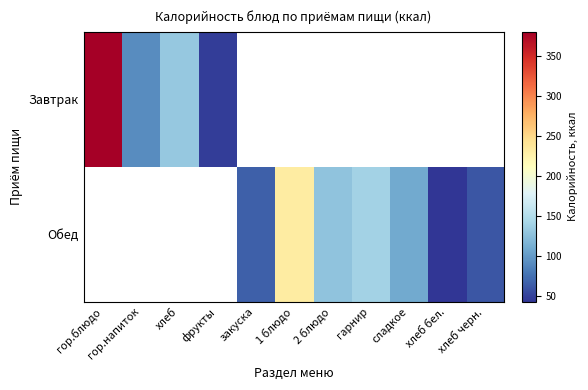

At which category does the chart reach its minimum across all series?

хлеб бел.